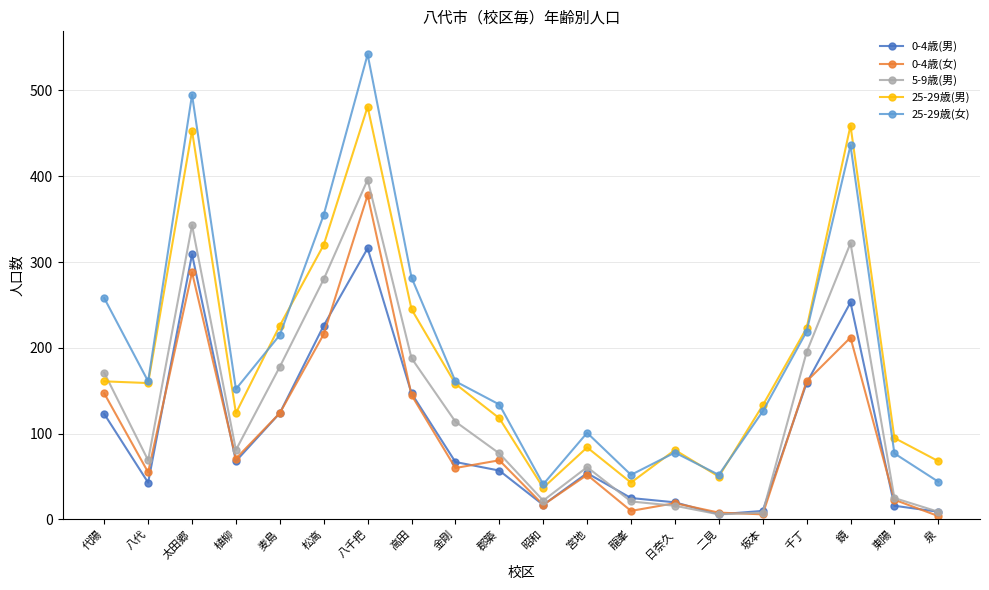

What is the label of the 15th point from the left?

二見